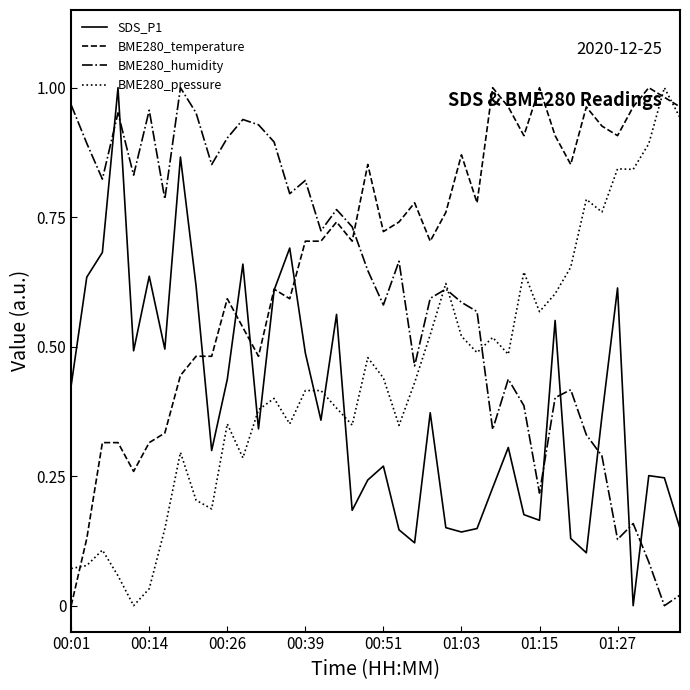

True or false: BME280_pressure and BME280_humidity intersect in this chart.

True